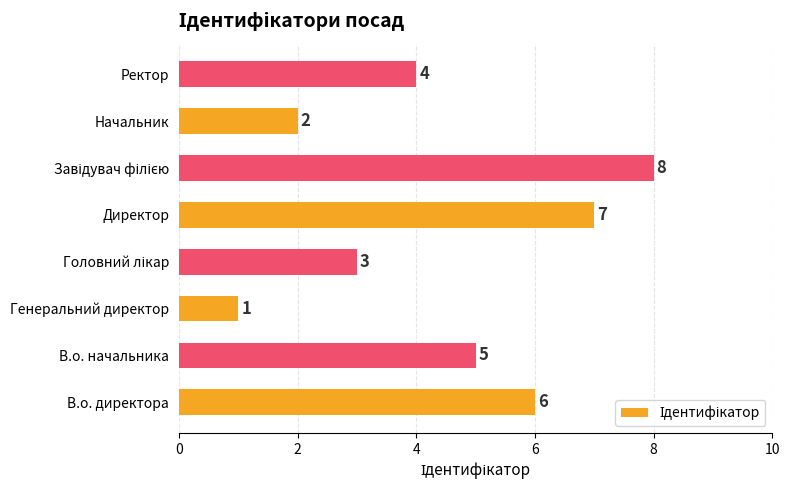

At which category does the chart reach its minimum across all series?

Генеральний директор